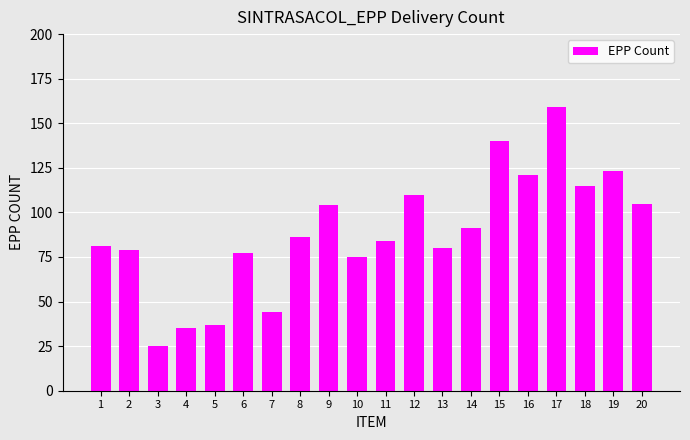

Between 12 and 15, which is larger?

15